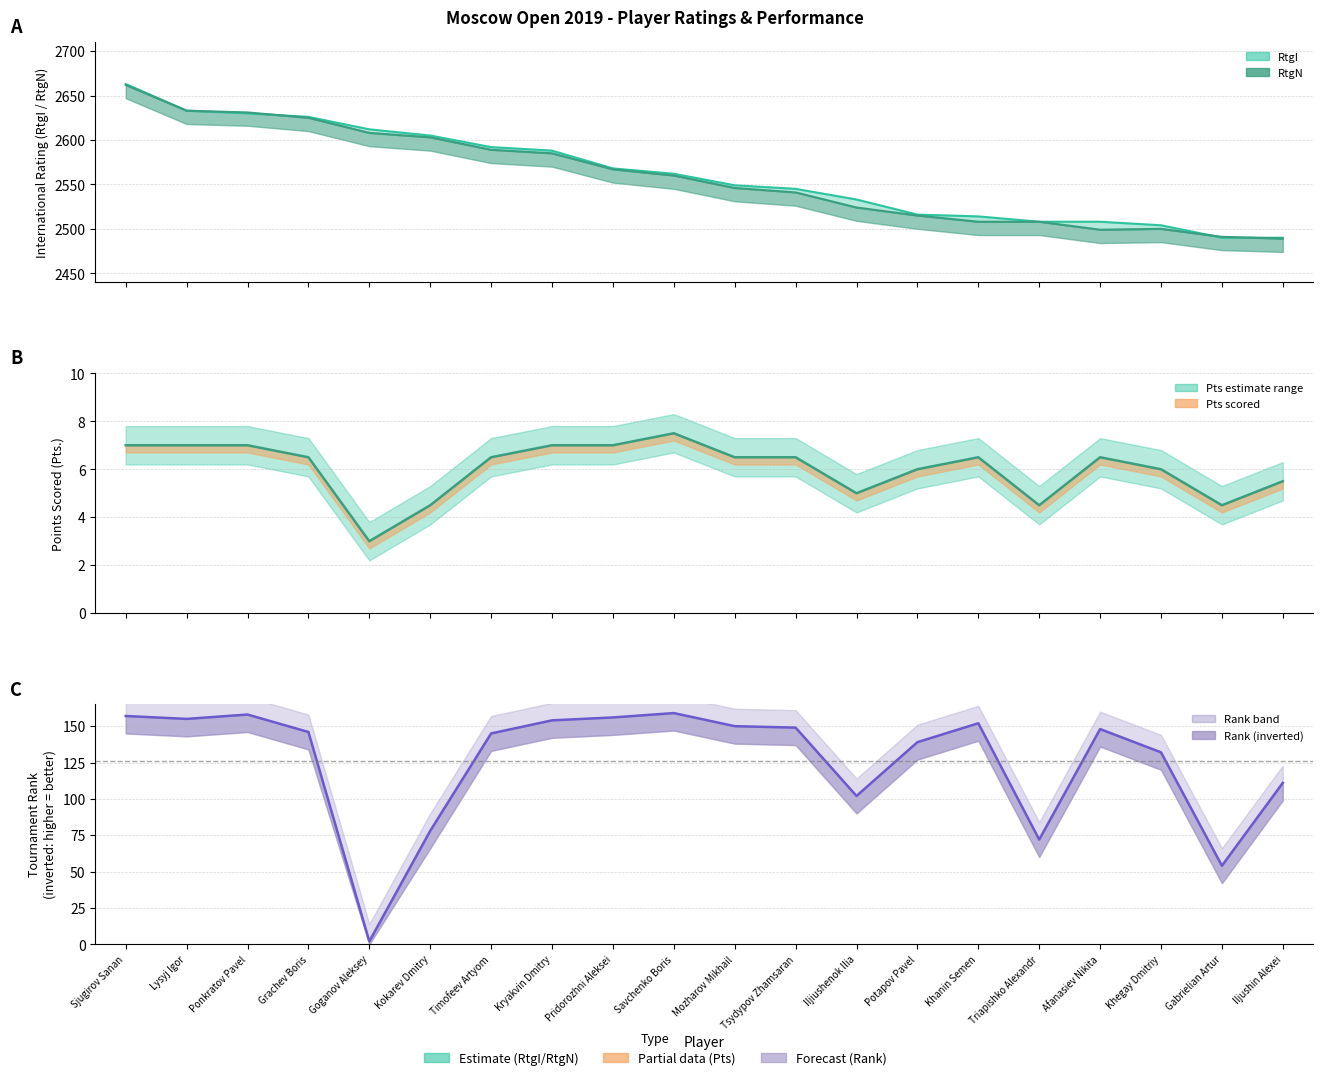

How many lines are shown in the chart?

4